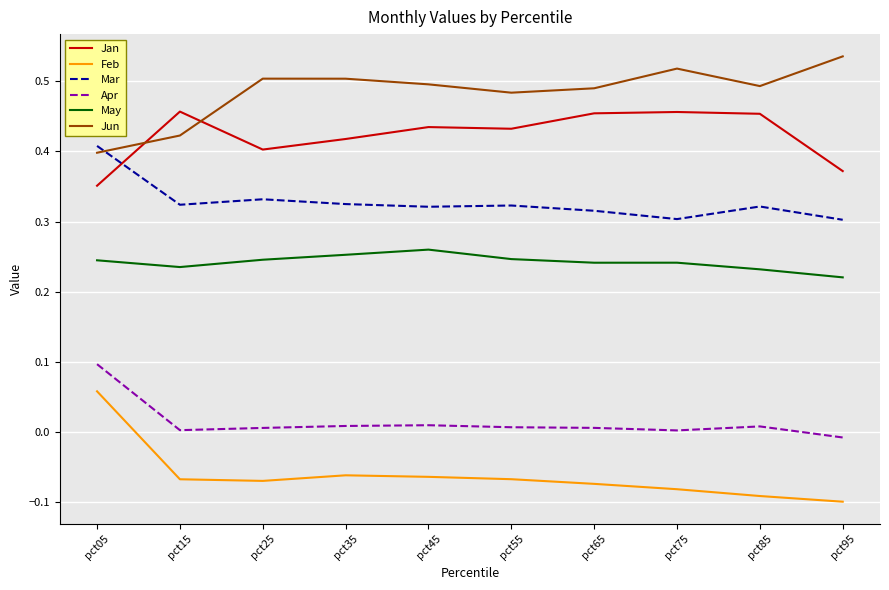

What is the difference between the highest and lowest values at pct95?

0.6